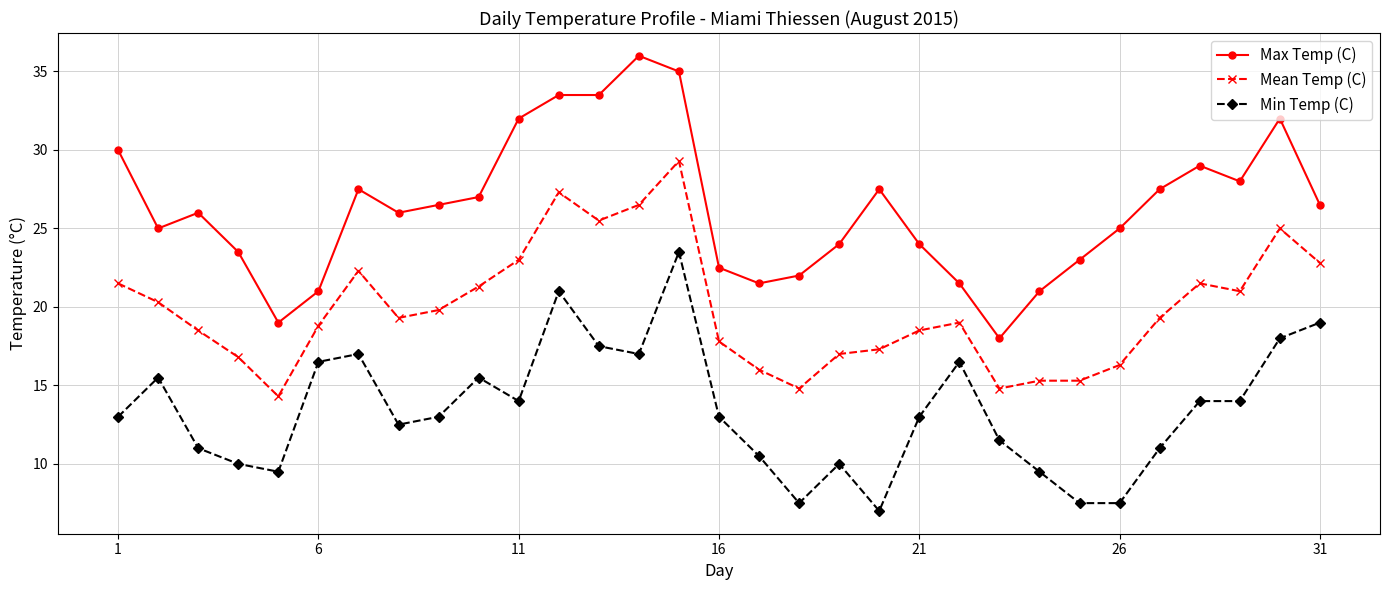

Reading left to right, transcribe all the data shown in this chart.

Max Temp (C): 30.0	25.0	26.0	23.5	19.0	21.0	27.5	26.0	26.5	27.0	32.0	33.5	33.5	36.0	35.0	22.5	21.5	22.0	24.0	27.5	24.0	21.5	18.0	21.0	23.0	25.0	27.5	29.0	28.0	32.0	26.5
Mean Temp (C): 21.5	20.3	18.5	16.8	14.3	18.8	22.3	19.3	19.8	21.3	23.0	27.3	25.5	26.5	29.3	17.8	16.0	14.8	17.0	17.3	18.5	19.0	14.8	15.3	15.3	16.3	19.3	21.5	21.0	25.0	22.8
Min Temp (C): 13.0	15.5	11.0	10.0	9.5	16.5	17.0	12.5	13.0	15.5	14.0	21.0	17.5	17.0	23.5	13.0	10.5	7.5	10.0	7.0	13.0	16.5	11.5	9.5	7.5	7.5	11.0	14.0	14.0	18.0	19.0